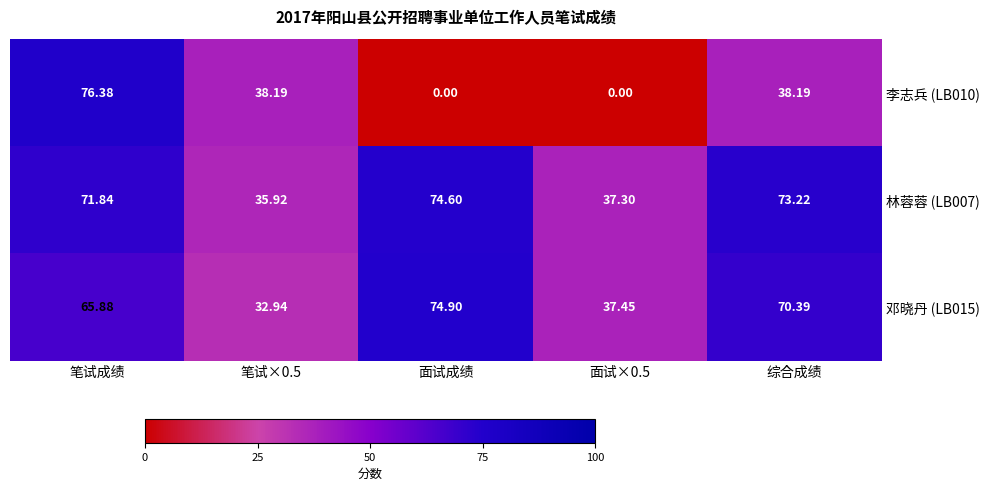

Where is 邓晓丹 (LB015) nearest to the value 53?

笔试成绩